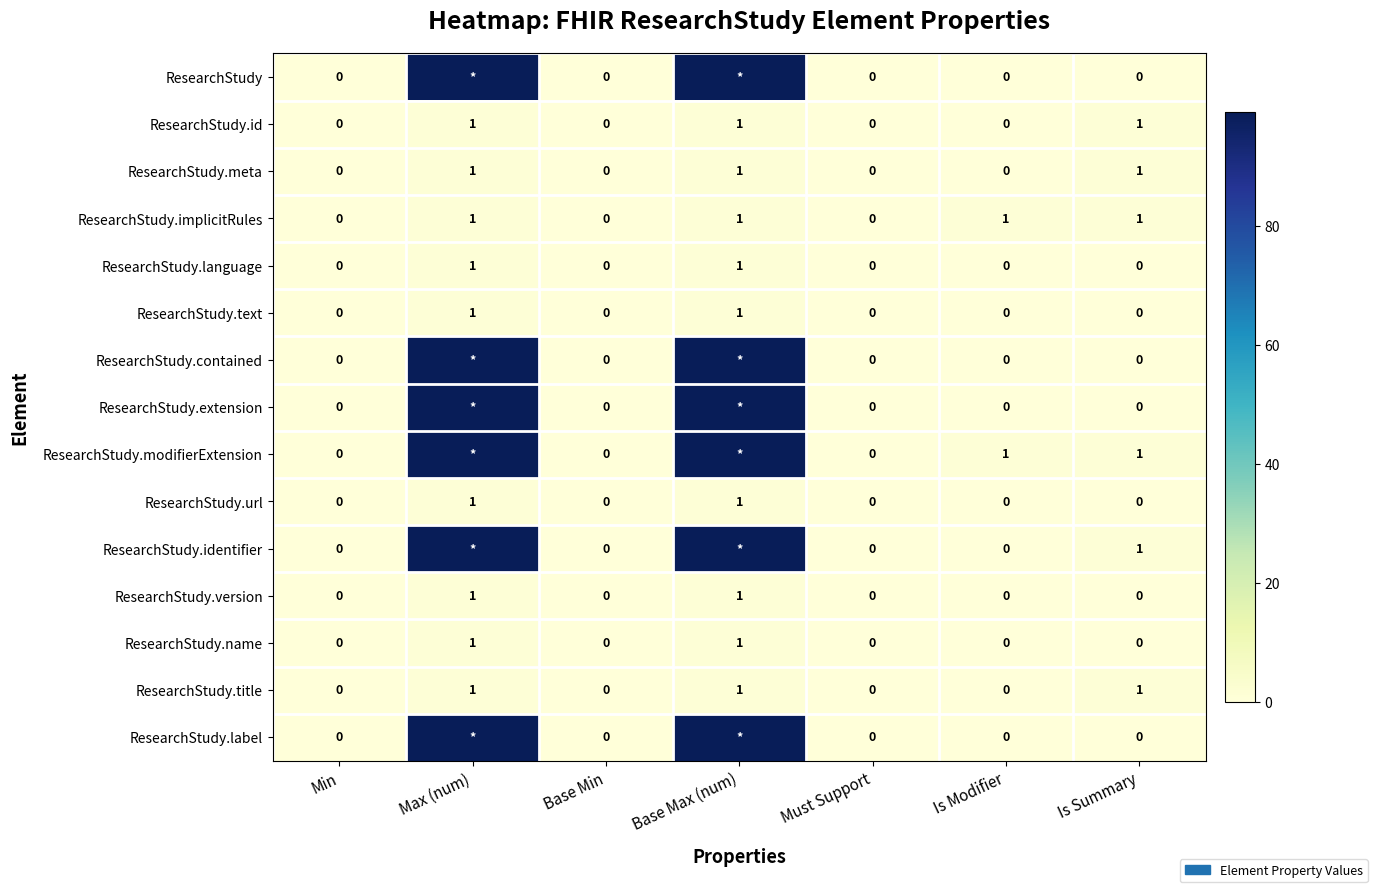

Which category has the lowest value across all series?

Min